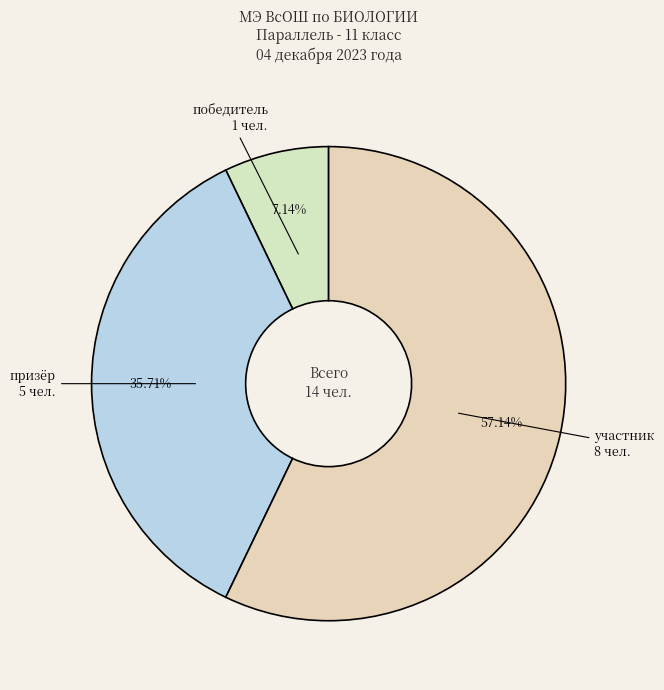

How many segments does this pie chart have?

3